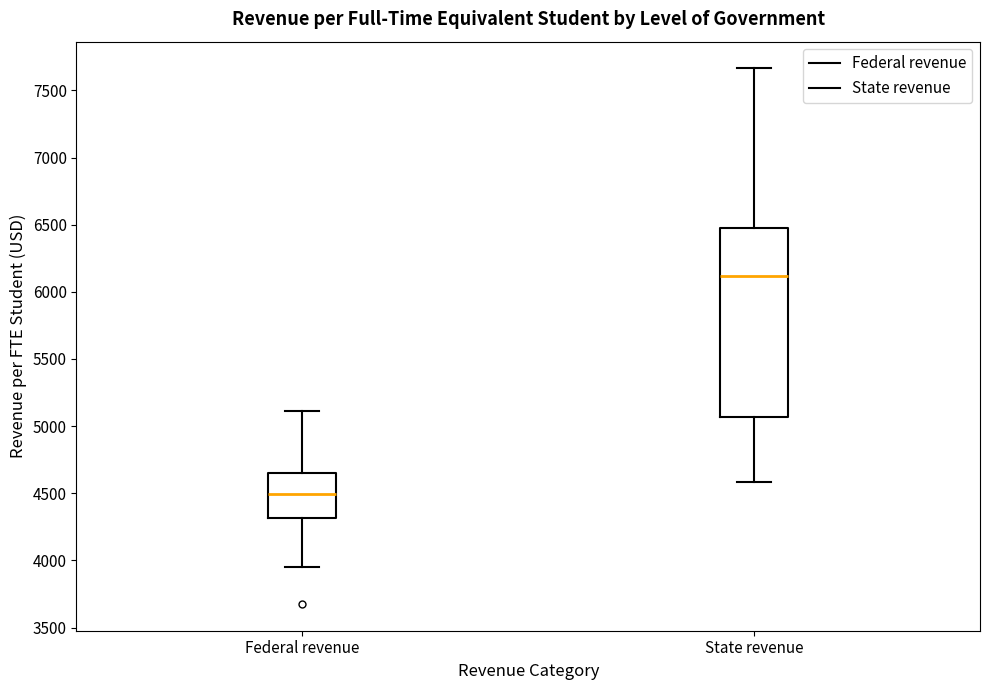

Reading left to right, read every box against the y-axis: the position of its median line, the range the box covers, and the ends of its whiskers. The values are not printed on the chart, so give them approximately, as read against the axis.

Federal revenue: median 4500, box 4300 to 4650, whiskers 3950 to 5100
State revenue: median 6100, box 5050 to 6500, whiskers 4600 to 7650